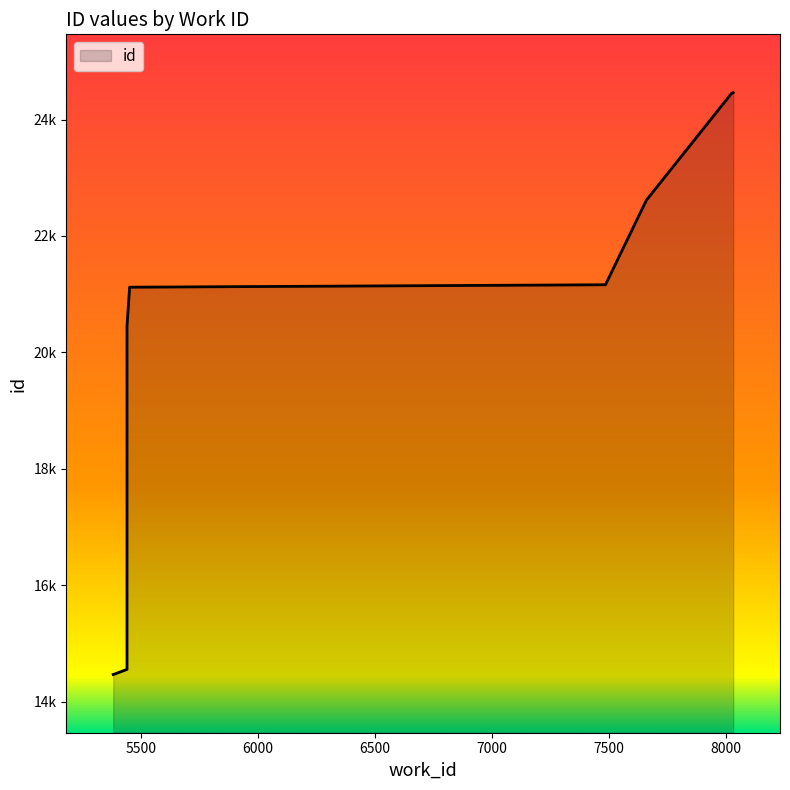

What is the average value?

19887